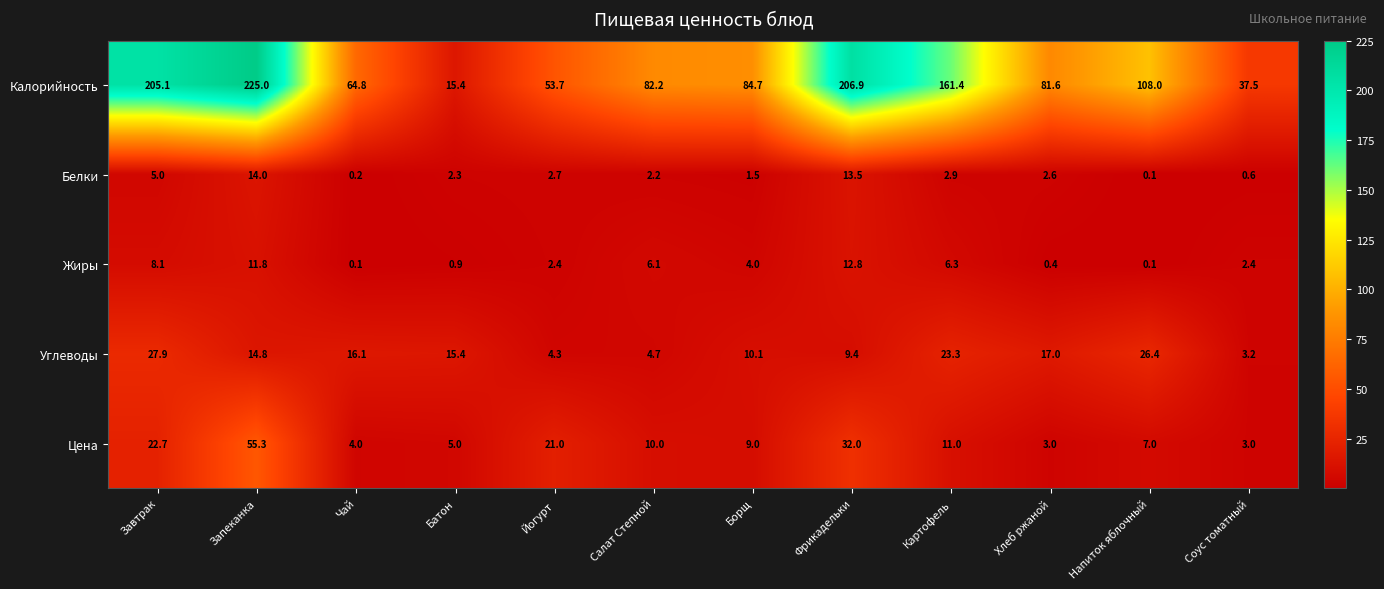

What is the maximum value shown in the chart?

225.0